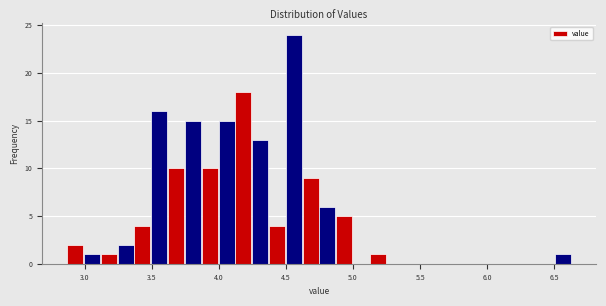

Around what value on the x-axis is the tallest bar? Give the approximate position of its centre, as read against the axis.

4.55